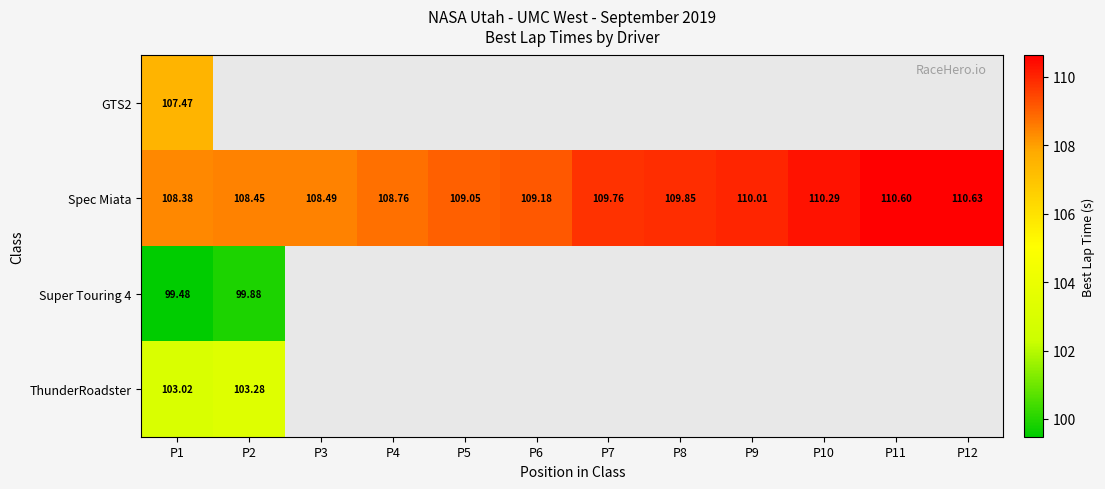

At how many categories does at least one series exceed 99?

12